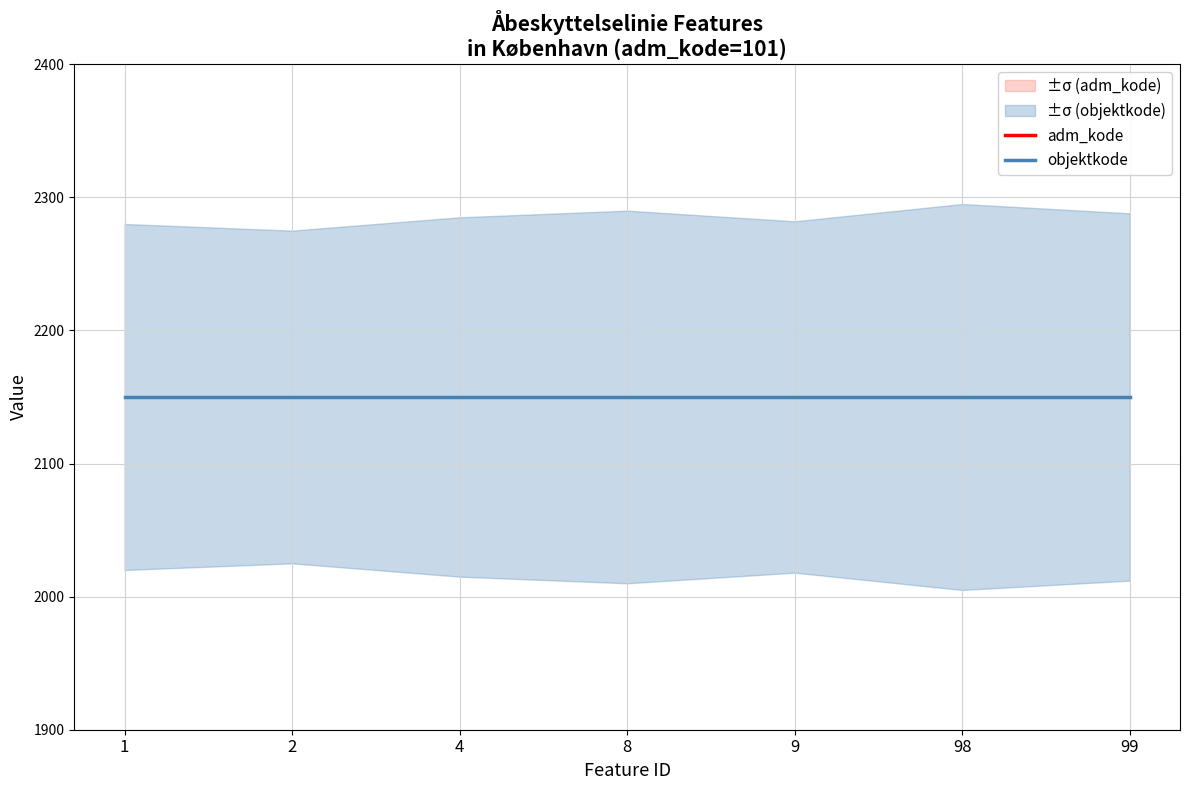

Rank the series by their average value, from highest to lowest.

objektkode, adm_kode